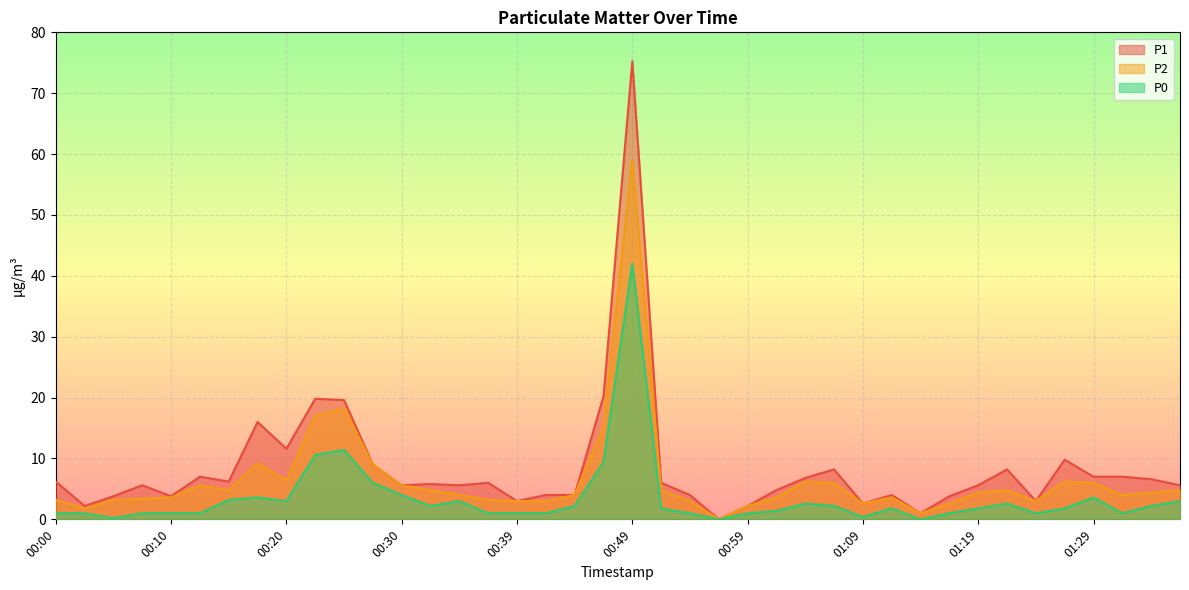

Reading left to right, extract all data points from this chart.

P1: 6.2	2.2	3.8	5.6	3.8	7.0	6.2	16.0	11.6	19.8	19.6	9.0	5.6	5.8	5.6	6.0	3.0	4.0	4.0	20.2	75.2	6.0	4.0	0.0	2.2	4.8	6.8	8.2	2.6	4.0	1.0	3.8	5.6	8.2	3.0	9.8	7.0	7.0	6.6	5.6
P2: 3.2	1.8	3.2	3.4	3.6	5.6	4.8	9.2	6.4	17.0	18.2	9.0	5.6	4.8	4.0	3.2	3.0	3.0	4.0	15.2	59.0	4.8	3.0	0.0	2.2	3.6	6.2	6.0	2.6	3.6	1.0	2.6	4.4	4.8	3.0	6.2	6.0	4.0	4.4	4.8
P0: 1.0	1.0	0.2	1.0	1.0	1.0	3.2	3.6	3.0	10.6	11.4	6.0	4.0	2.2	3.0	1.0	1.0	1.0	2.2	9.4	42.0	1.8	1.0	0.0	1.0	1.4	2.6	2.2	0.4	1.8	0.0	1.0	1.8	2.6	1.0	1.8	3.6	1.0	2.2	3.0